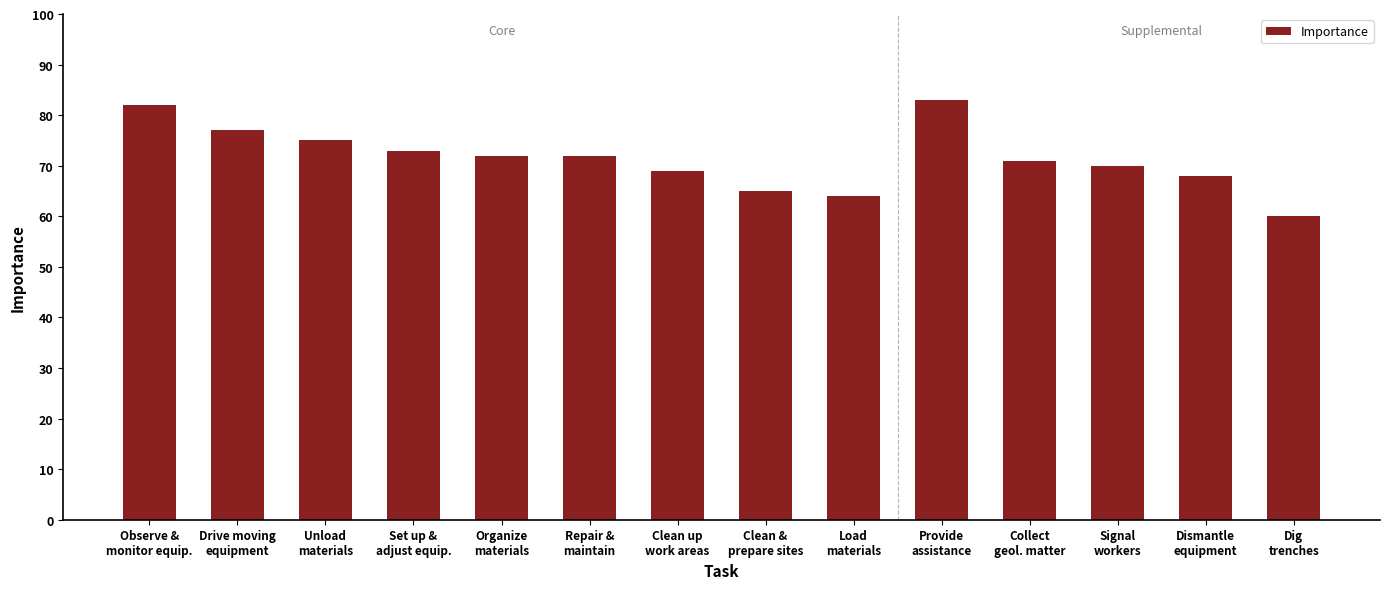

What is the change in value from Drive moving
equipment to Unload
materials?

-2